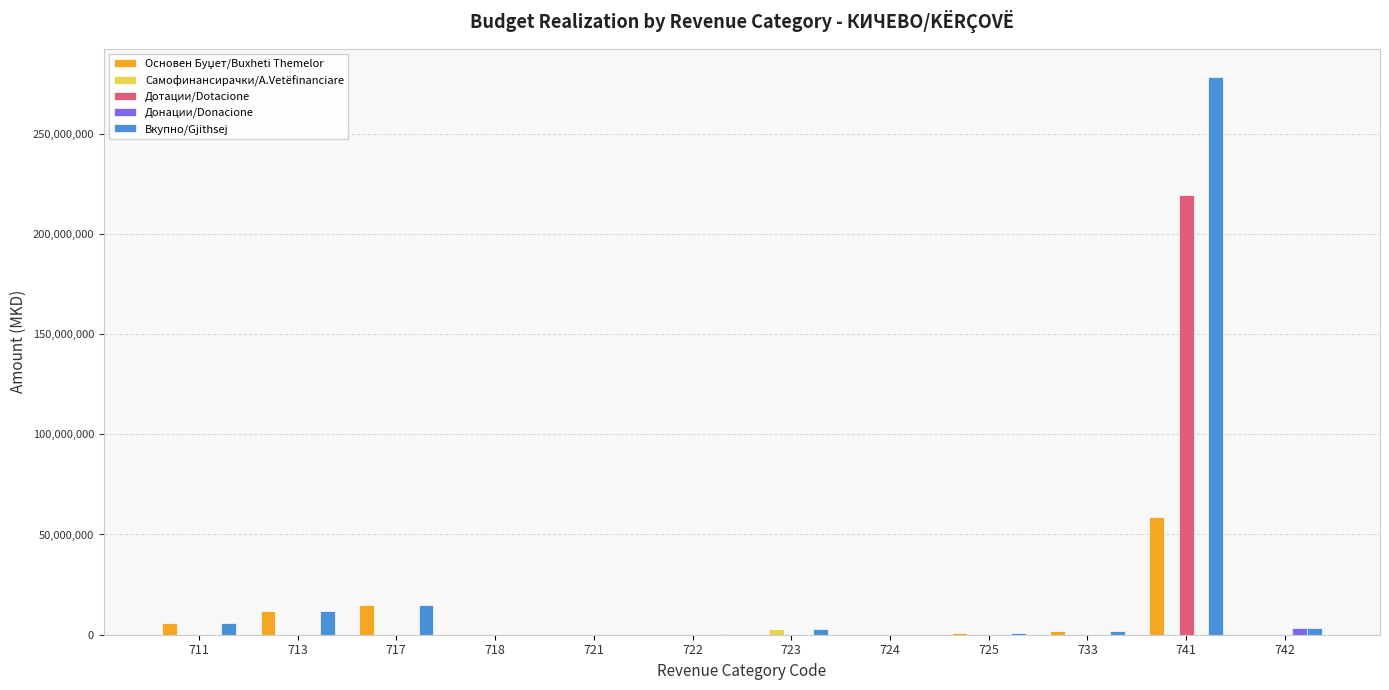

How many distinct data groups are displayed?

5